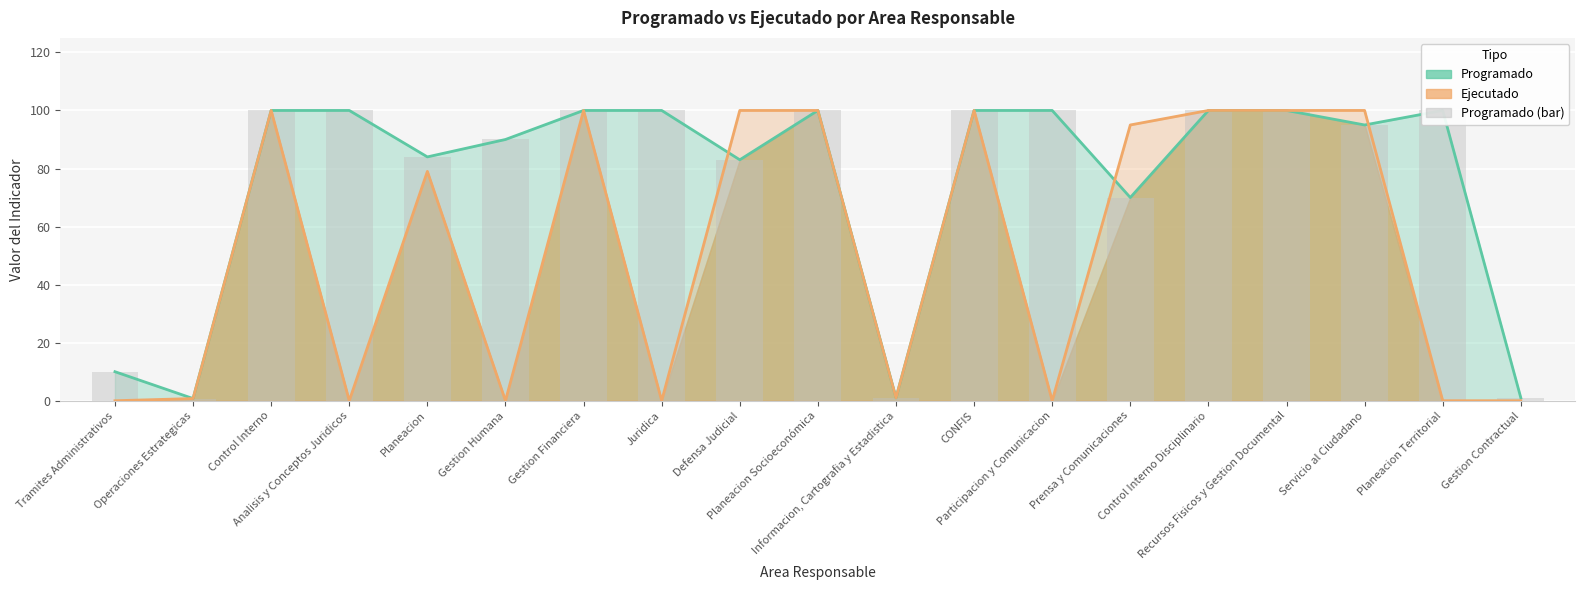

What is the total value across all series at Planeacion?

247.0